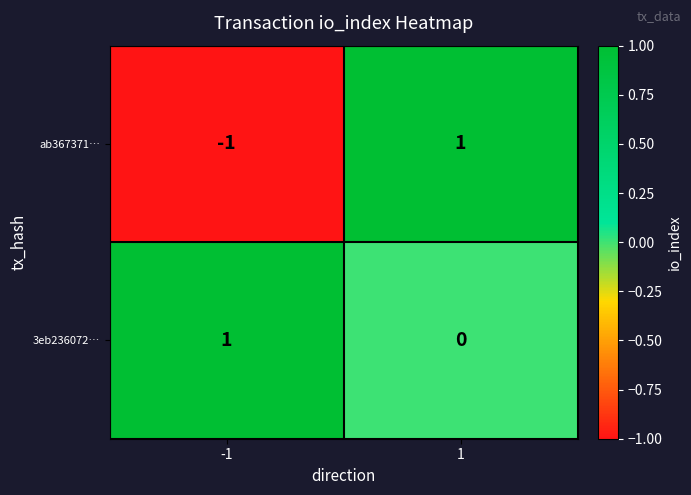

The ab367371… series shows -1 at -1. True or false?

True